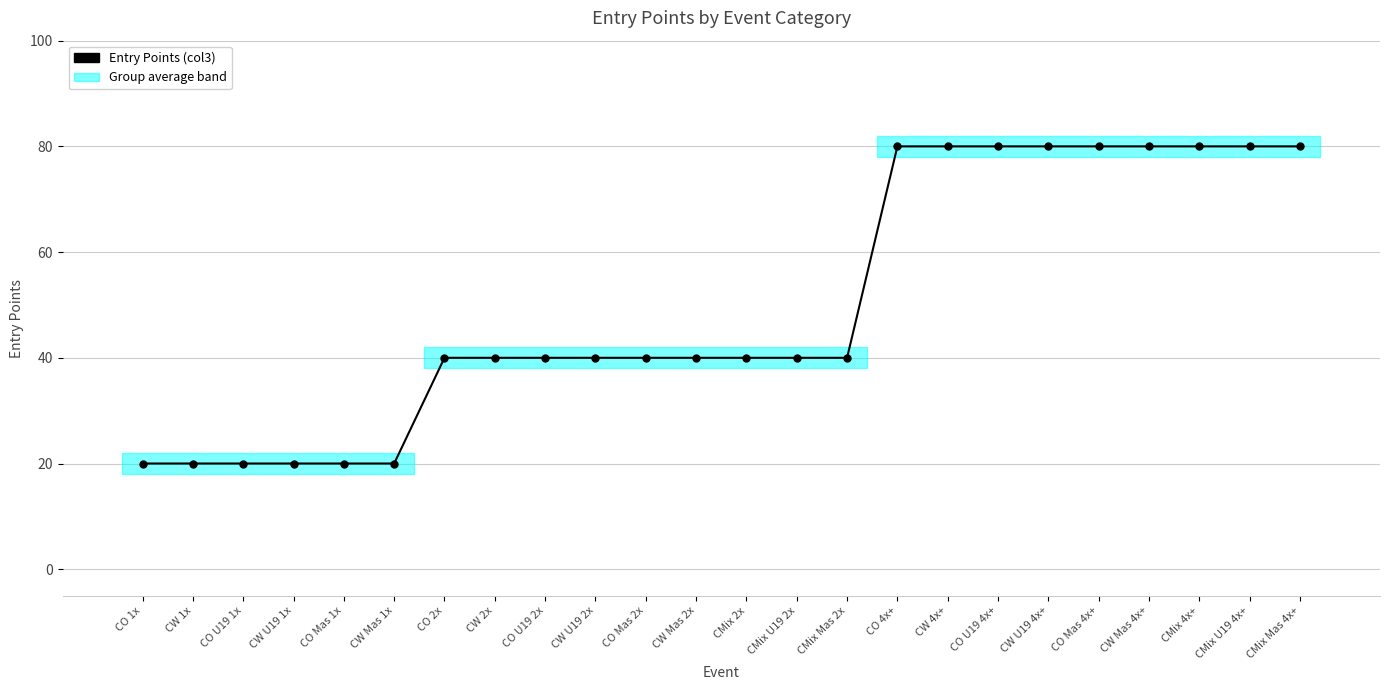

Approximately how many times larger is the value at CO U19 1x compared to CO Mas 4x+?

0.2